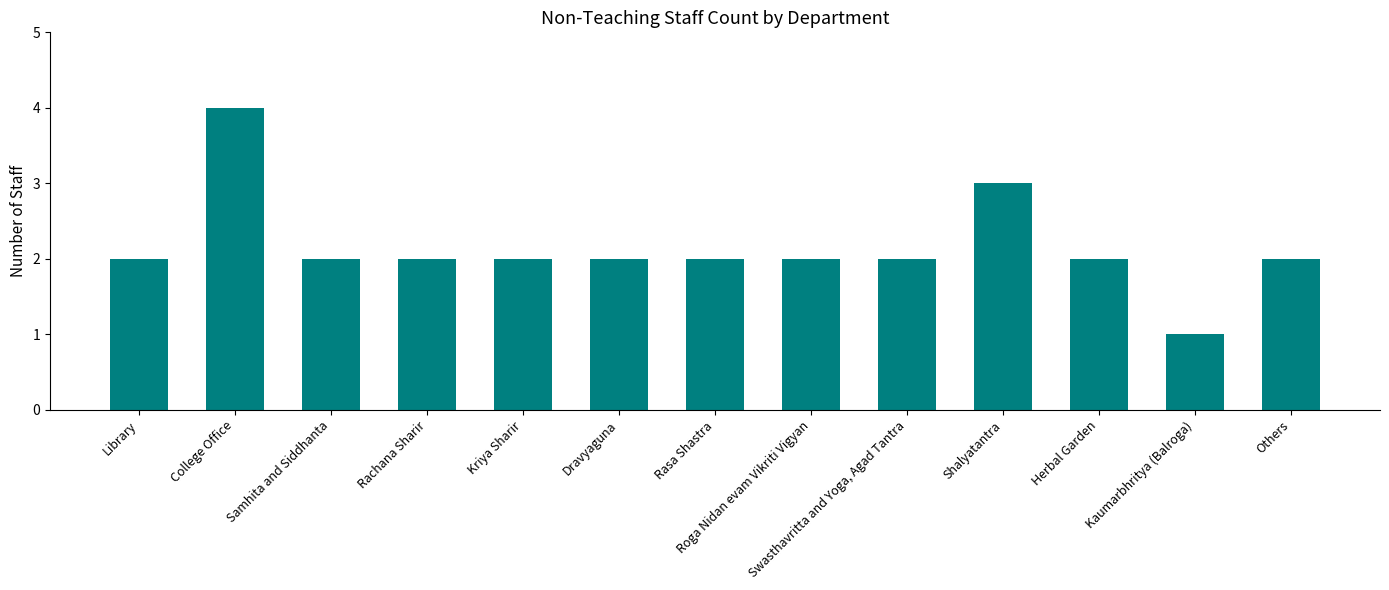

Is it true that the value at Shalyatantra is 2?

False